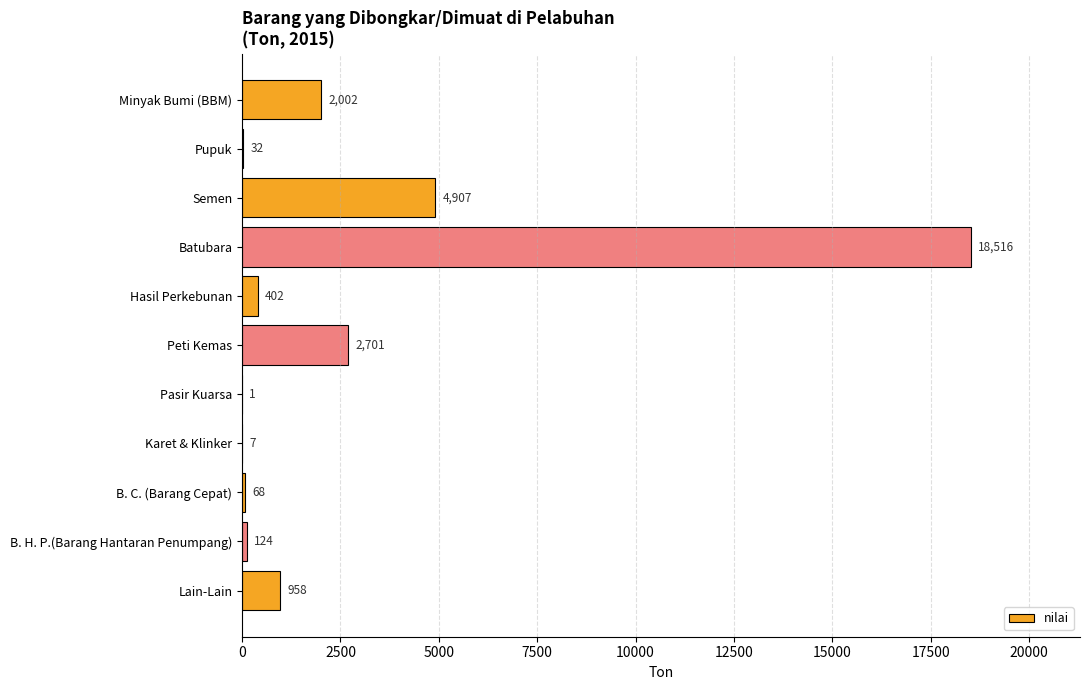

Reading top to bottom, what are all the values shown in this chart?

Minyak Bumi (BBM)=2002	Pupuk=32	Semen=4907	Batubara=18516	Hasil Perkebunan=402	Peti Kemas=2701	Pasir Kuarsa=1	Karet & Klinker=7	B. C. (Barang Cepat)=68	B. H. P.(Barang Hantaran Penumpang)=124	Lain-Lain=958